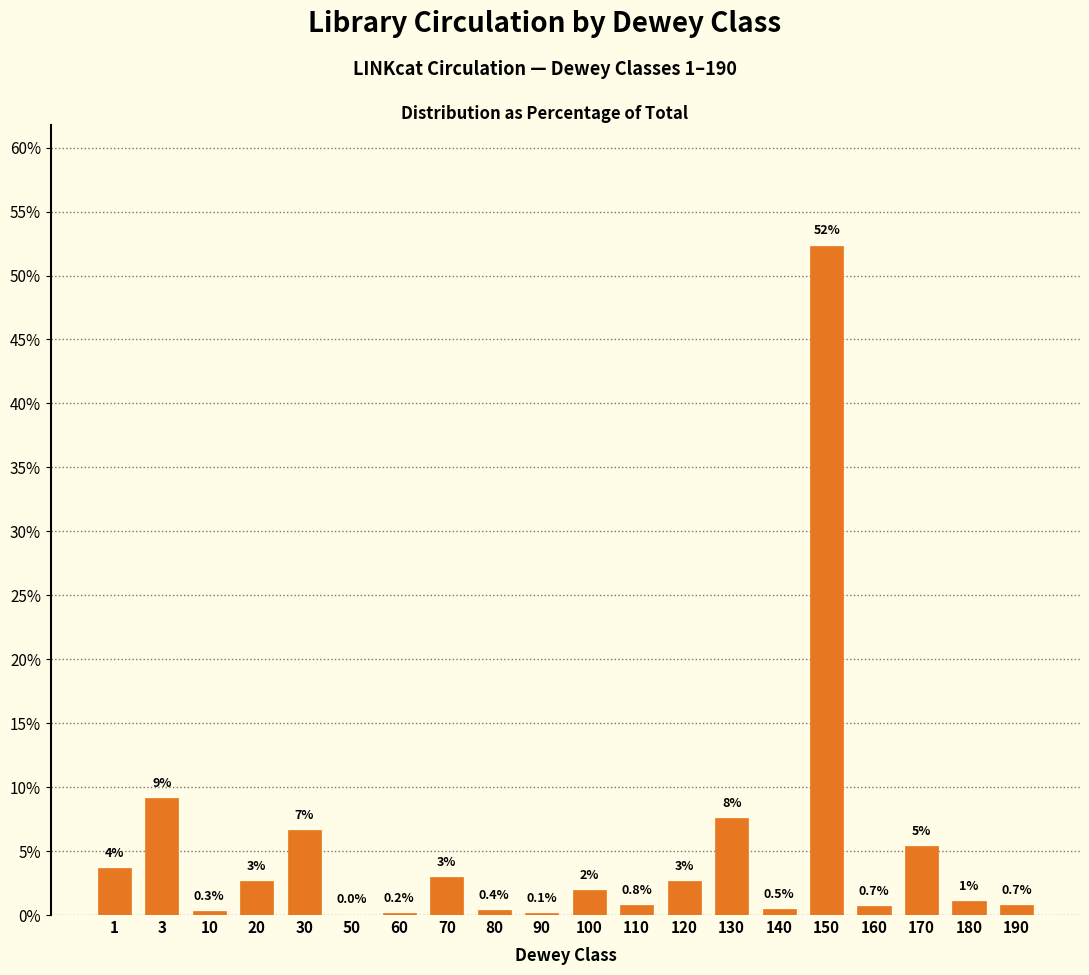

The value at 70 is 3.0. True or false?

True